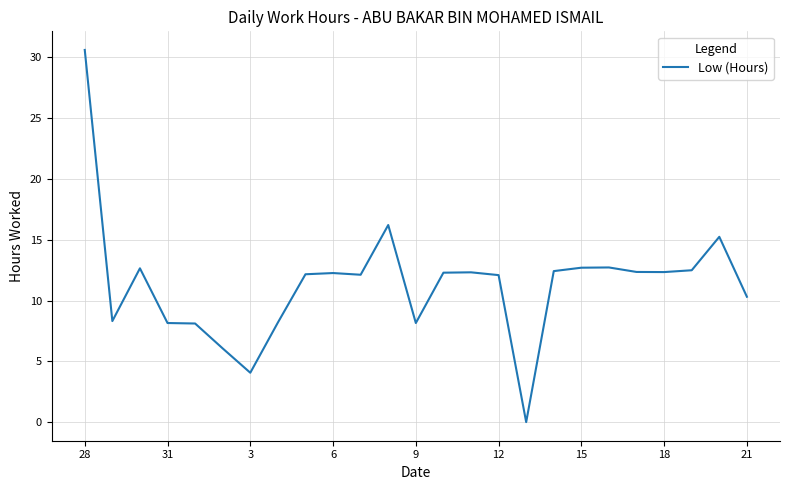

What is the maximum value shown in the chart?

30.6